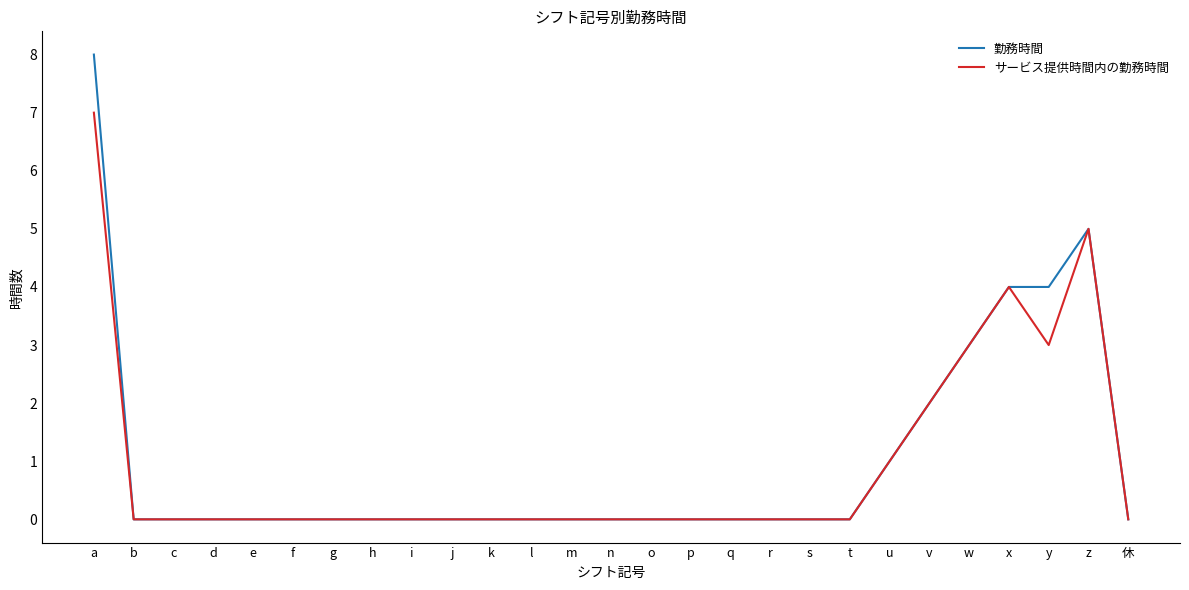

How many lines are shown in the chart?

2